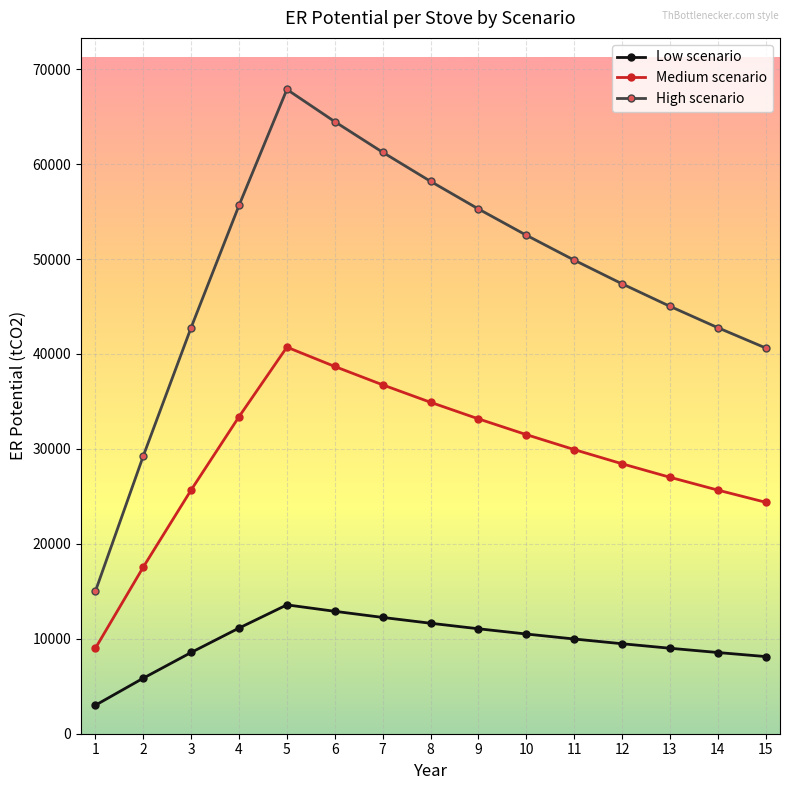

Read the Medium scenario value at 2.

17550.0